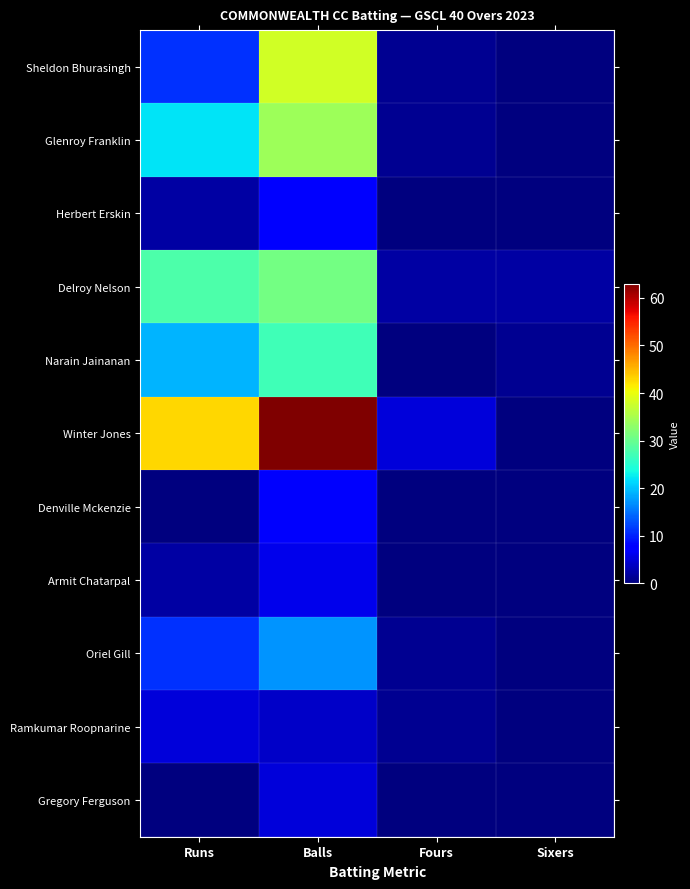

Which series has the largest total across all categories?

Winter Jones